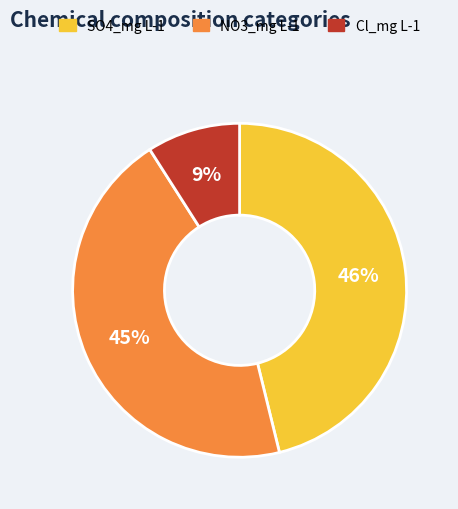

Approximately how many times larger is the value at NO3_mg L-1 compared to SO4_mg L-1?

1.0